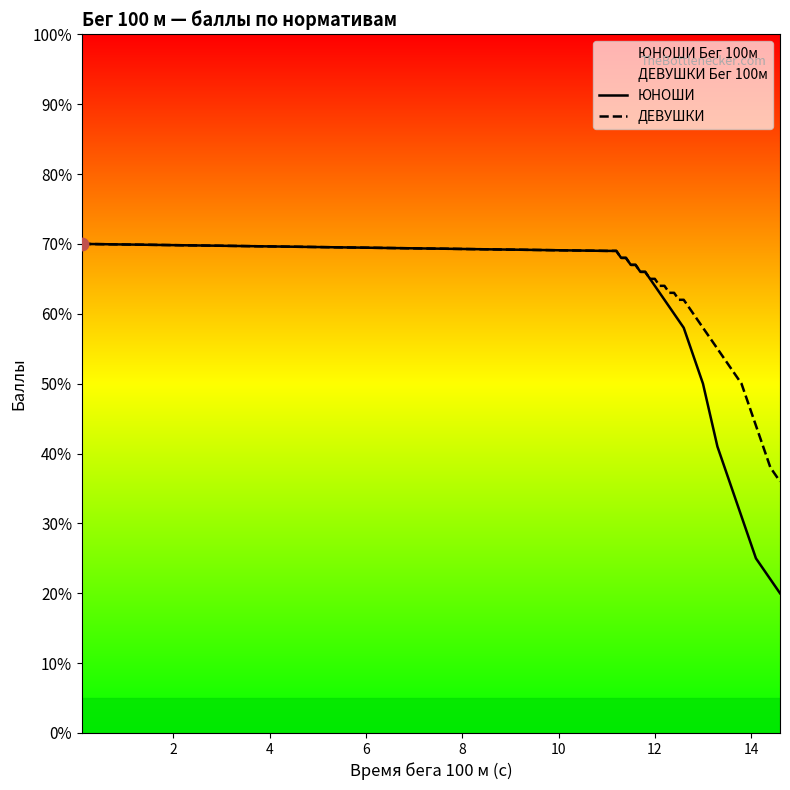

Which series contains the lowest Y value?

ЮНОШИ